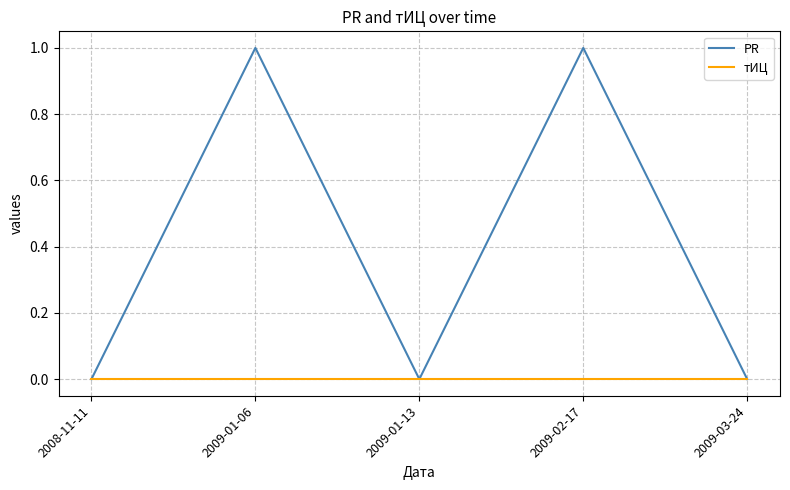

The PR series shows 0 at 2009-01-13. True or false?

True